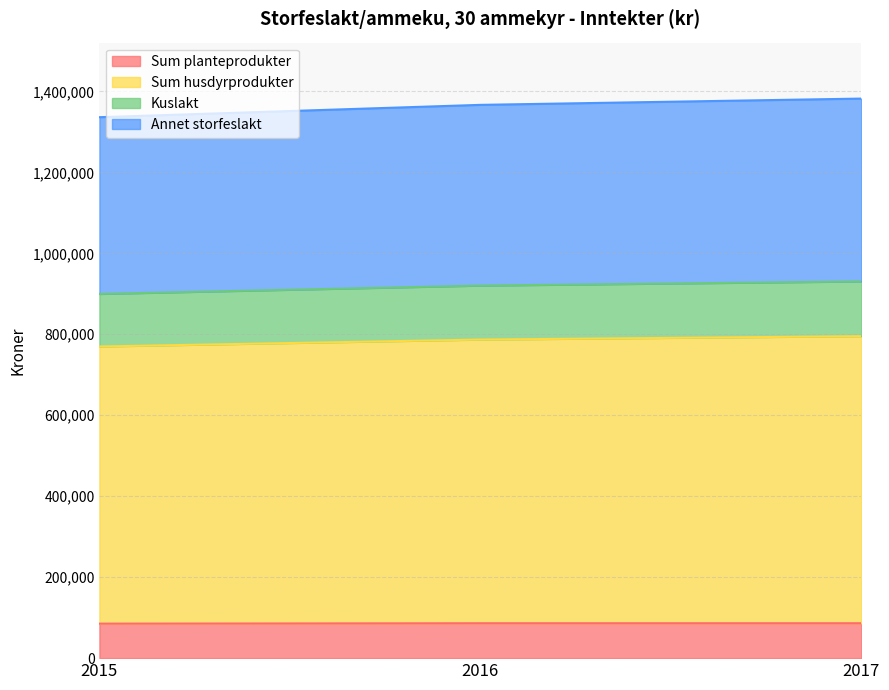

Which category has the highest value in the Sum planteprodukter series?

2016